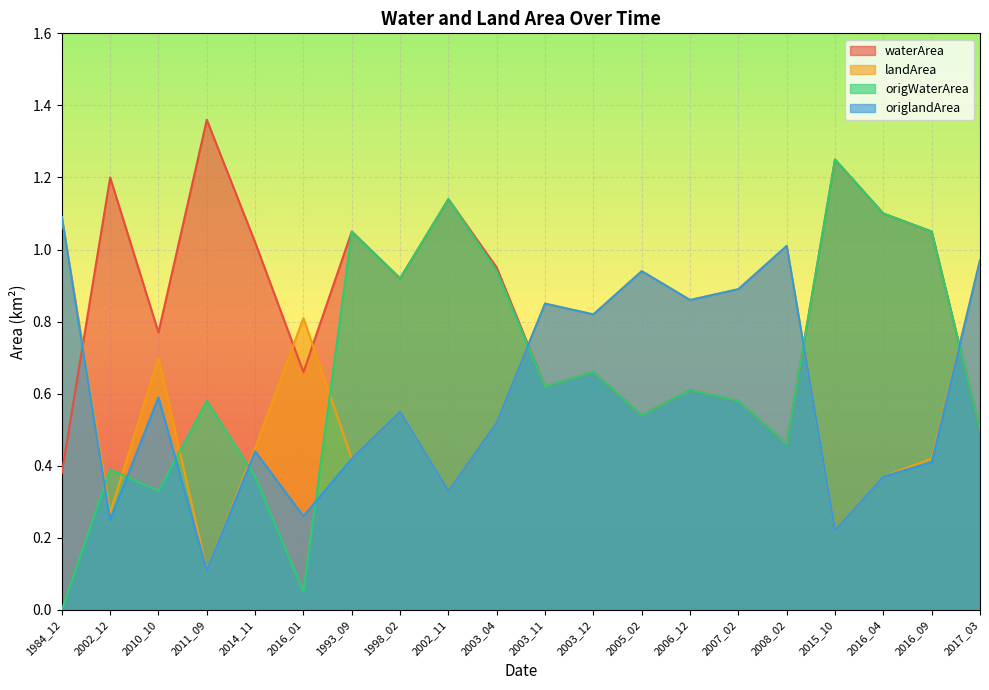

The landArea series shows 0.8 at 2016_01. True or false?

True